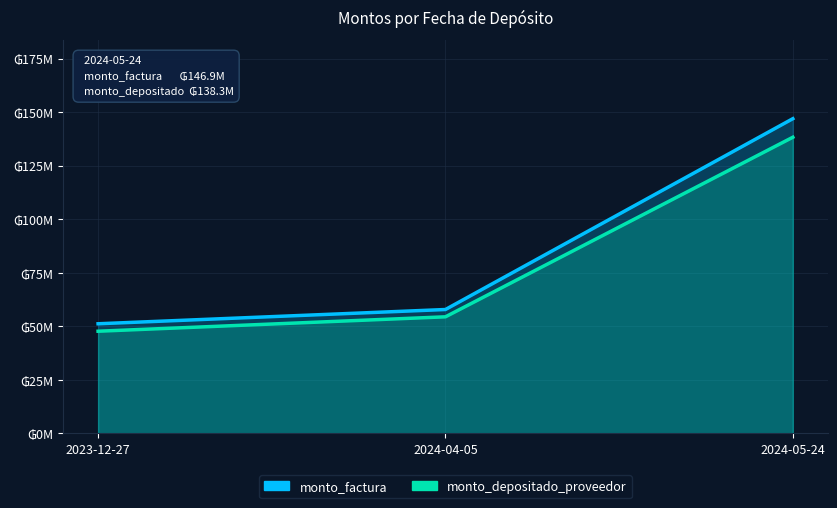

How many lines are shown in the chart?

2